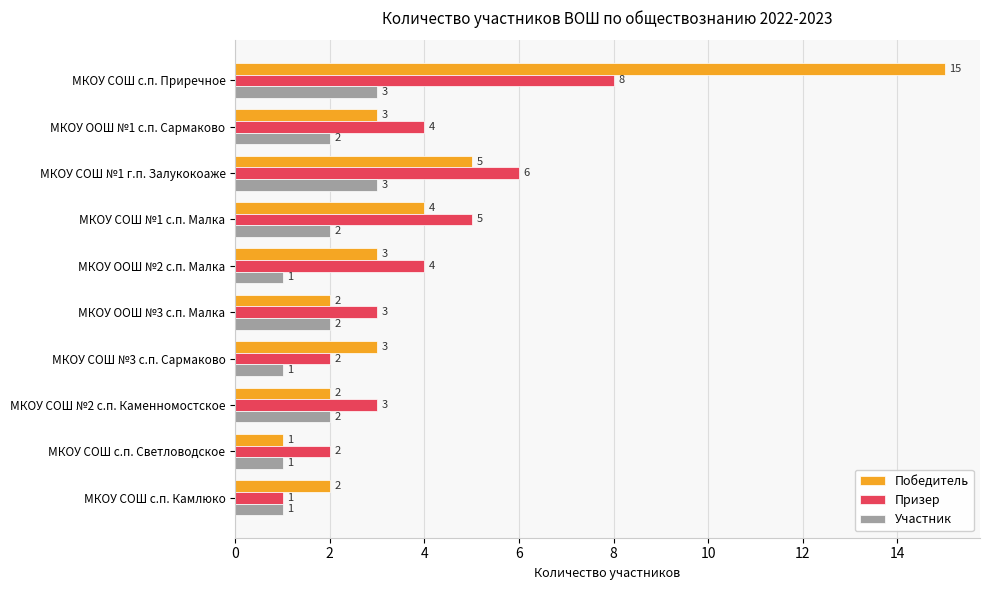

Rank the series by their maximum value, from lowest to highest.

Участник, Призер, Победитель